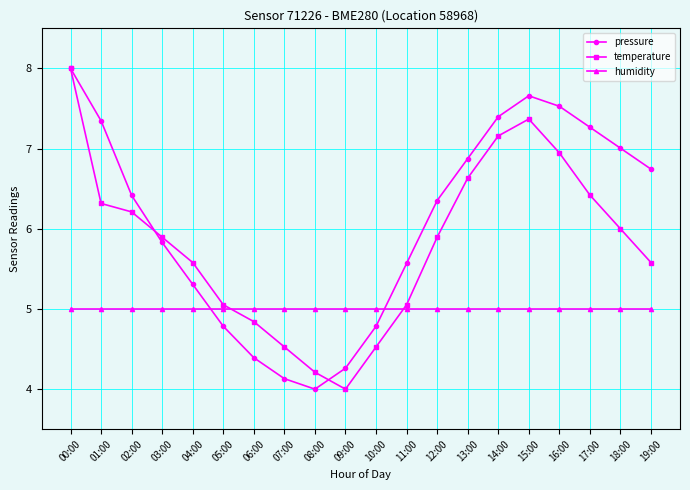

What is the sum of all temperature values?

116.2